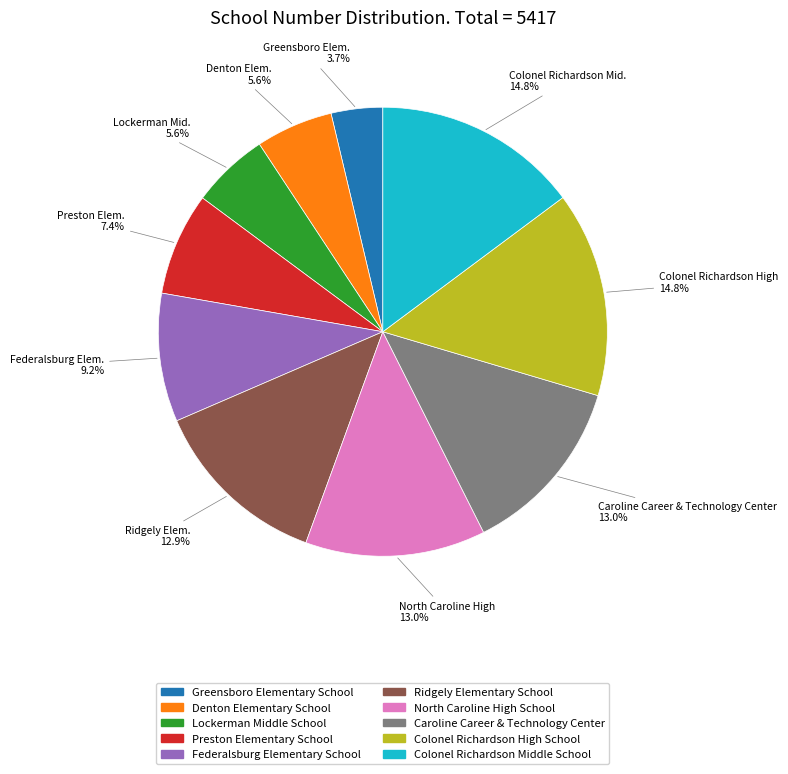

How much of the chart is everything except Greensboro Elementary School?

96.3%